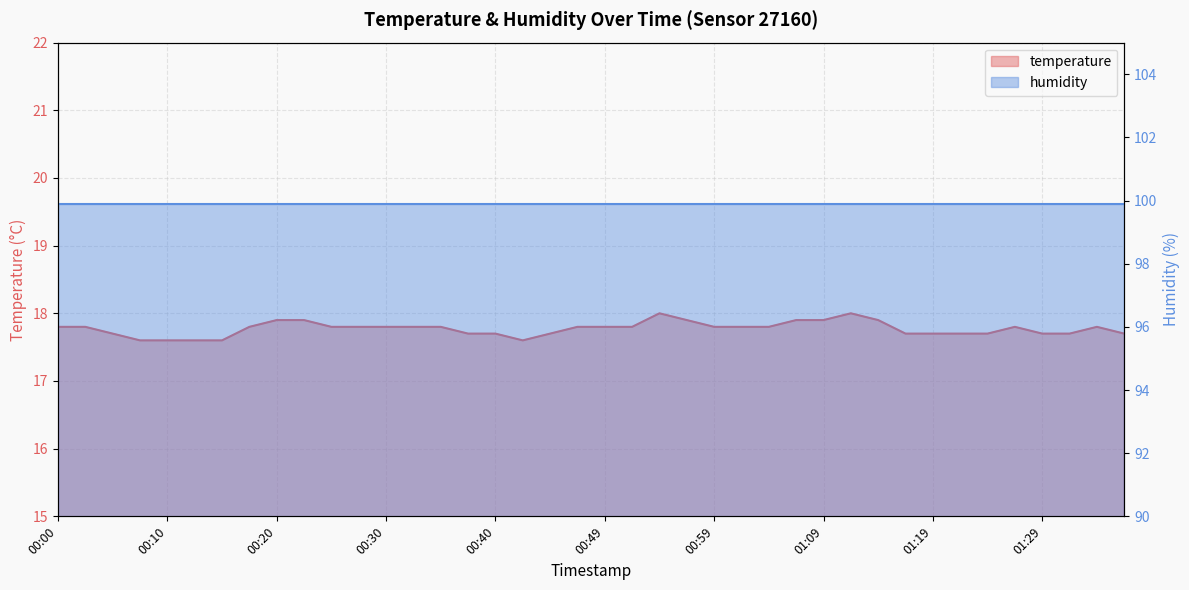

Read the value at 00:52.

17.8